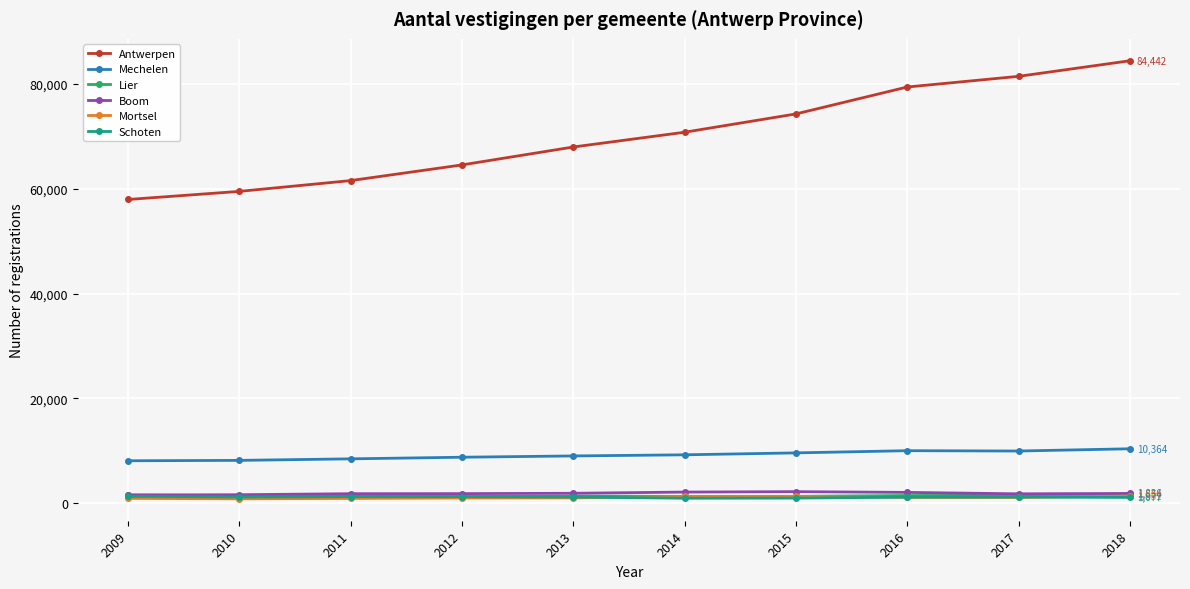

Which series has the largest range (max minus min)?

Antwerpen